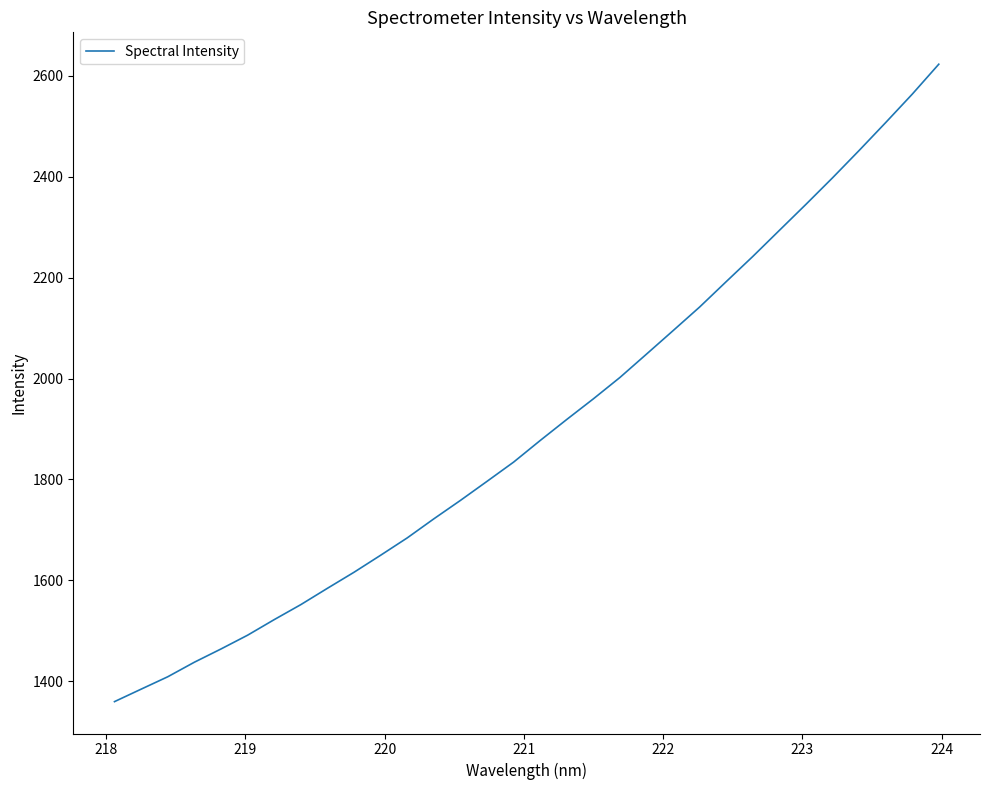

How many values are below 1877?

16